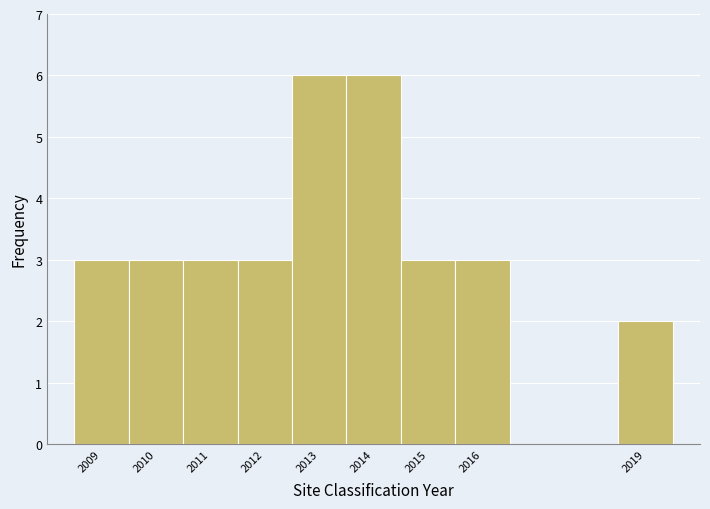

Reading left to right, transcribe this chart: for each bar, give the range it covers on the x-axis and its height. The values are not printed on the chart, so give them approximately, as read against the axis.

2008.5 to 2009.5: 3
2009.5 to 2010.5: 3
2010.5 to 2011.5: 3
2011.5 to 2012.5: 3
2012.5 to 2013.5: 6
2013.5 to 2014.5: 6
2014.5 to 2015.5: 3
2015.5 to 2016.5: 3
2016.5 to 2017.5: 0
2017.5 to 2018.5: 0
2018.5 to 2019.5: 2